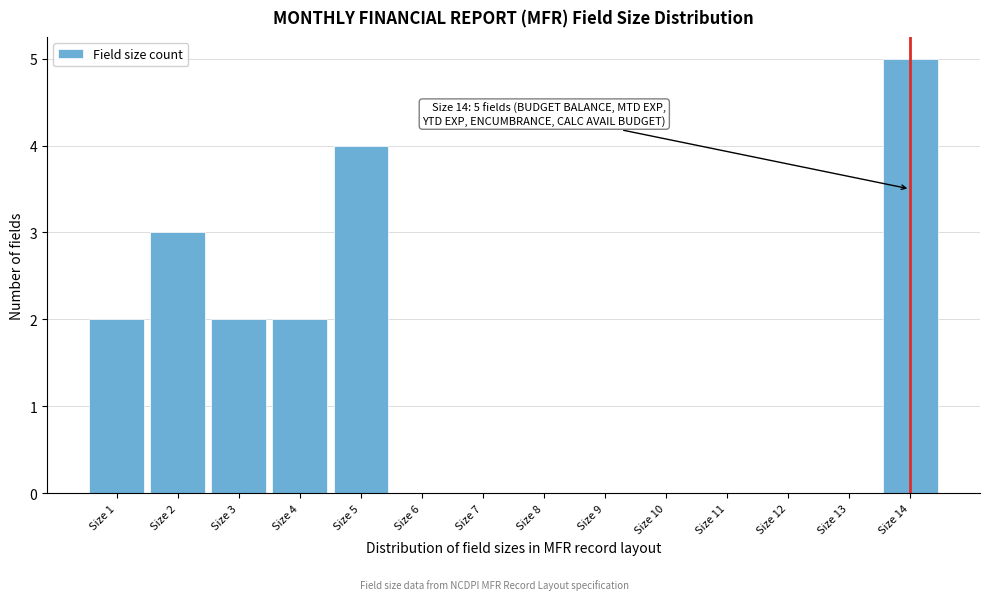

Which range on the x-axis has the tallest bar?

13.5 to 14.5